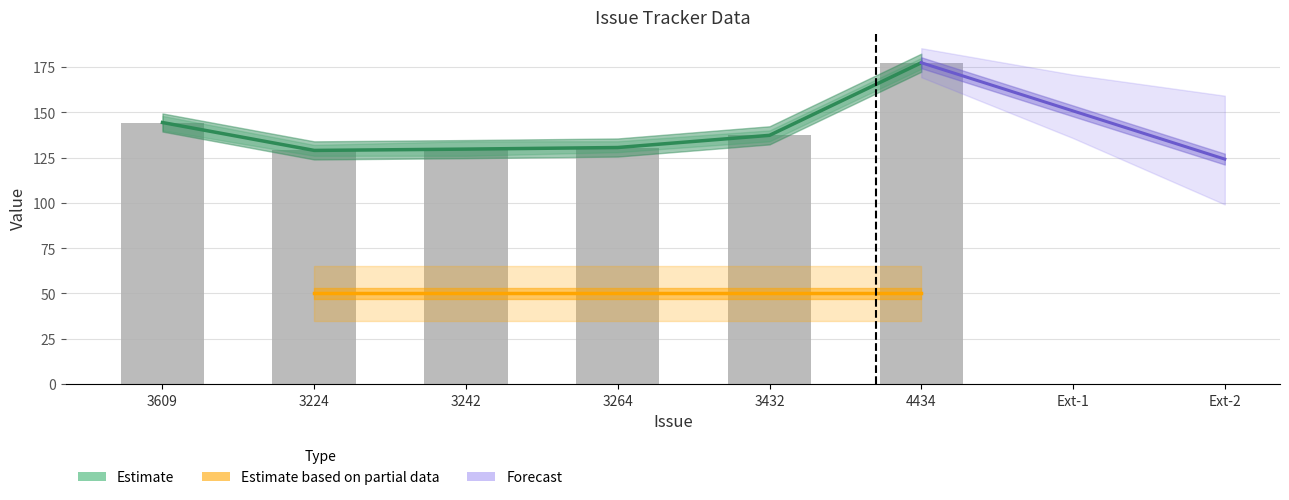

Where does the data first go above 137?

3609